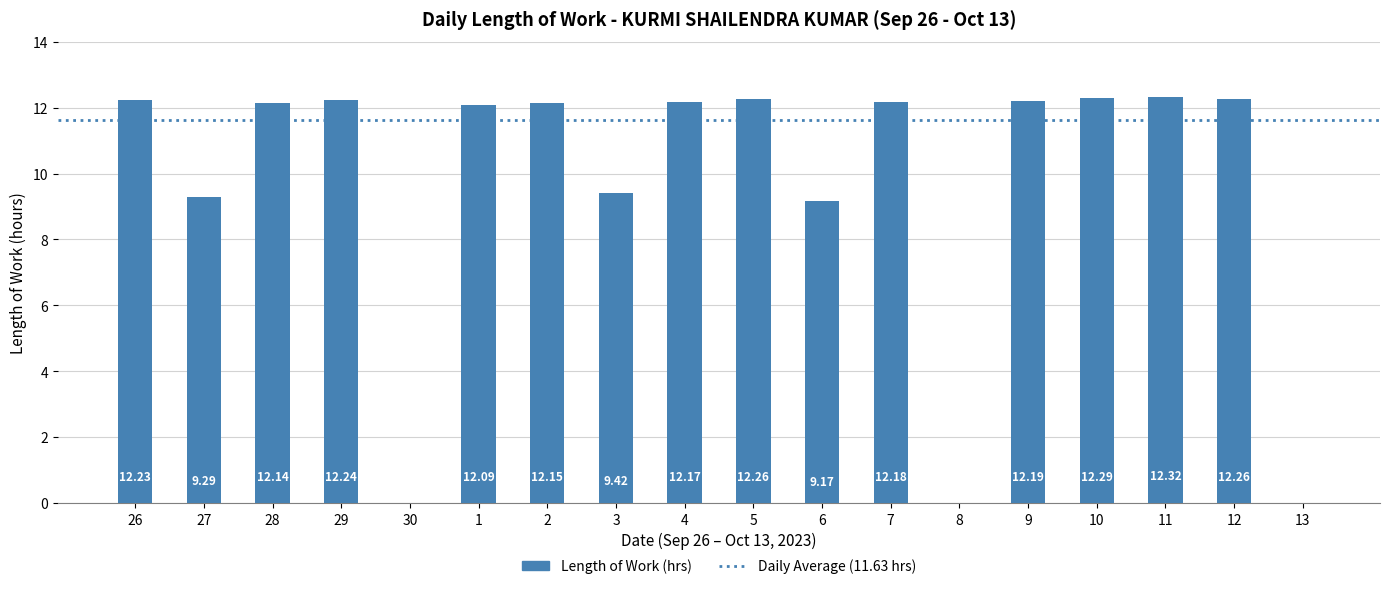

Which category has the highest value across all series?

11